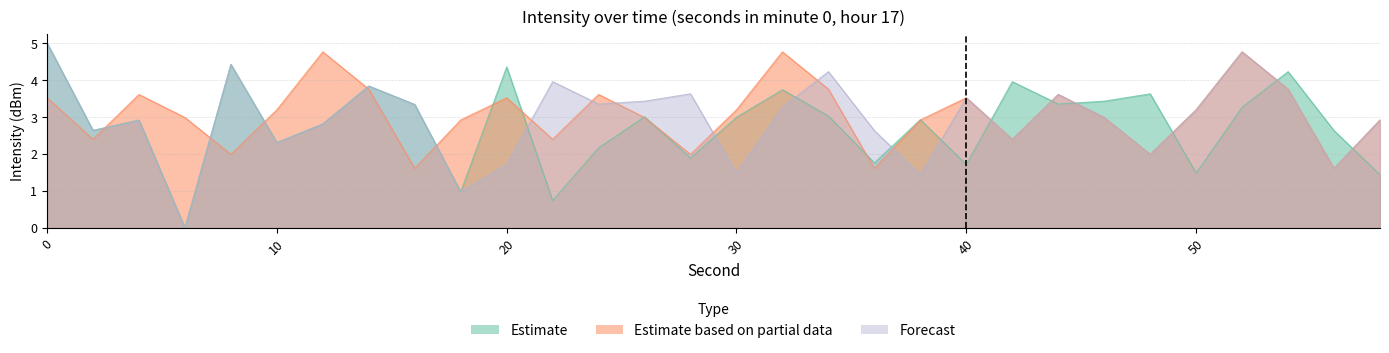

The value of Estimate at 58 is 1.4. True or false?

True